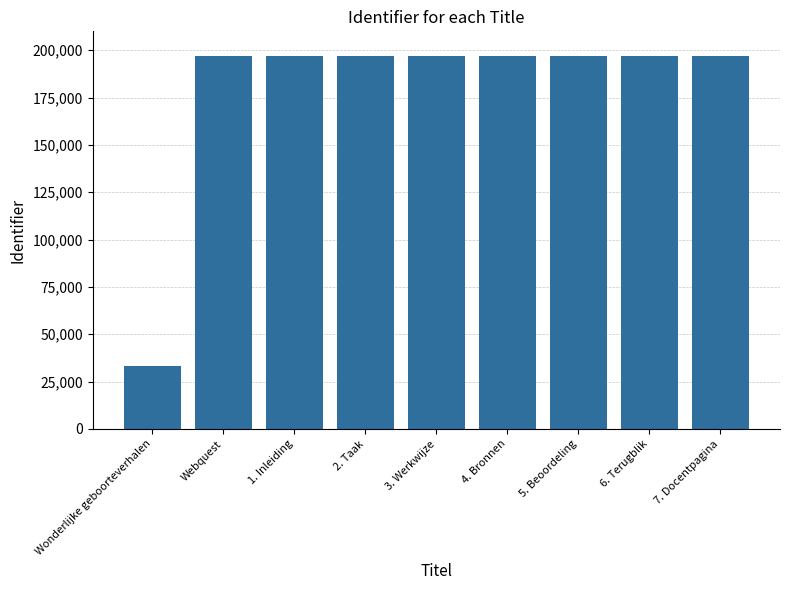

Read the value at 6. Terugblik.

197024